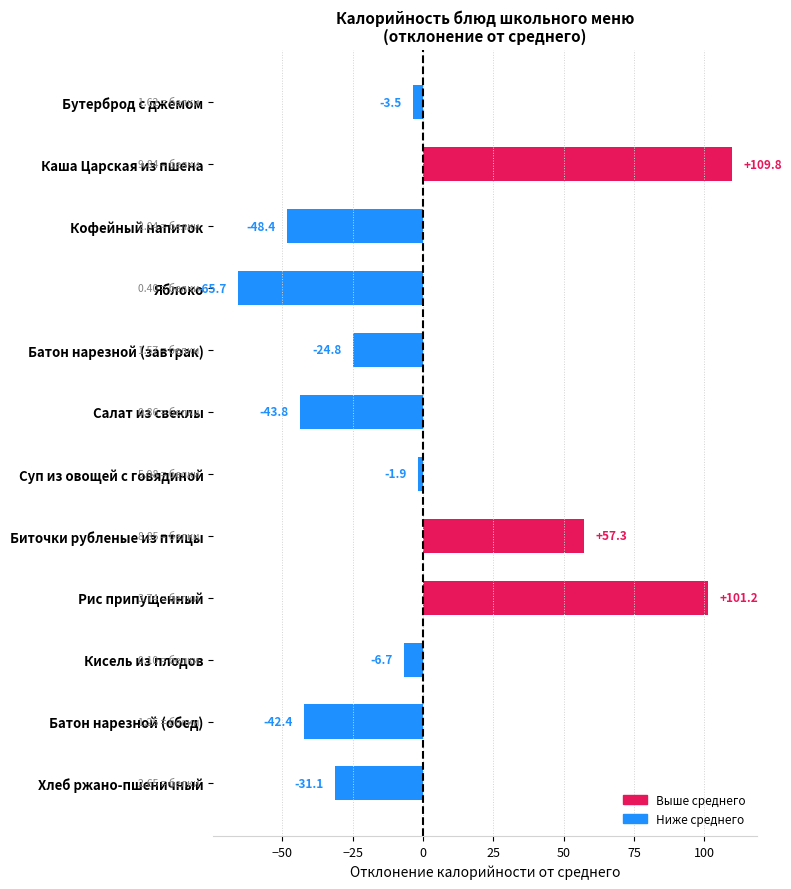

Are the bars grouped side by side (vs. stacked)?

No